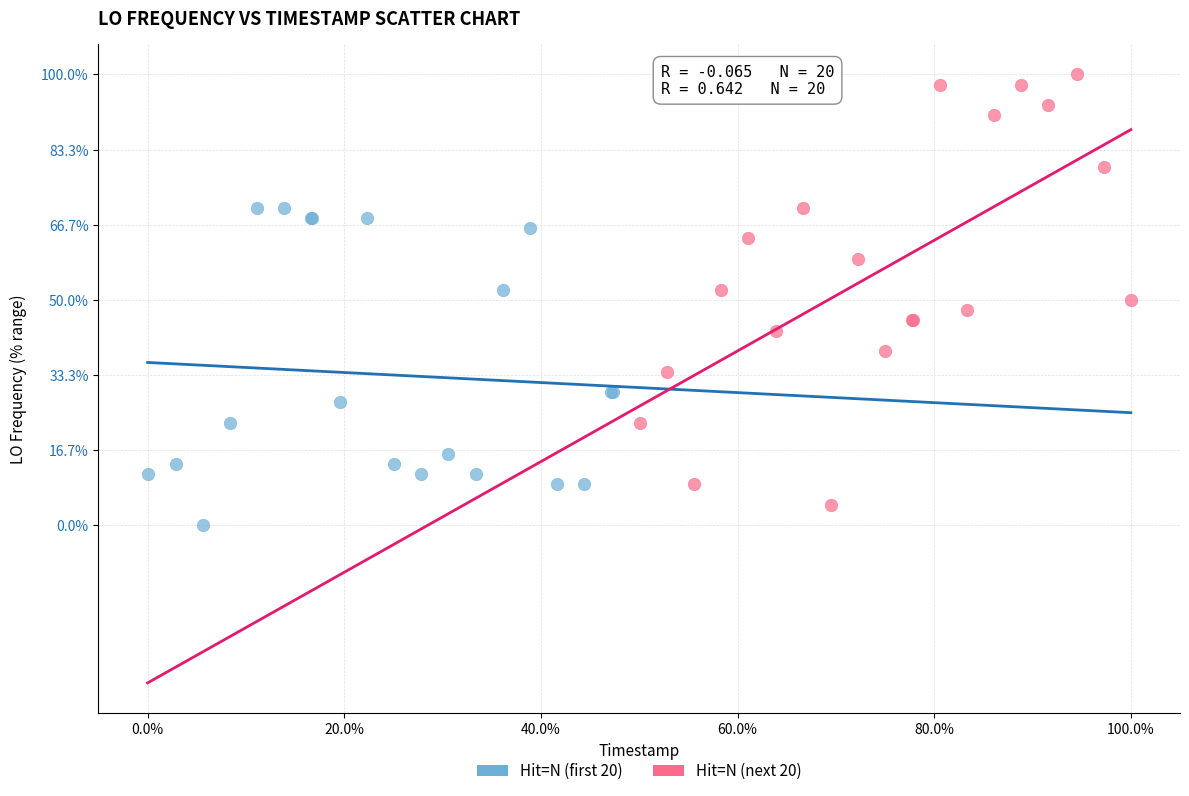

Which series has the widest spread of Y values?

Hit=N (next 20)